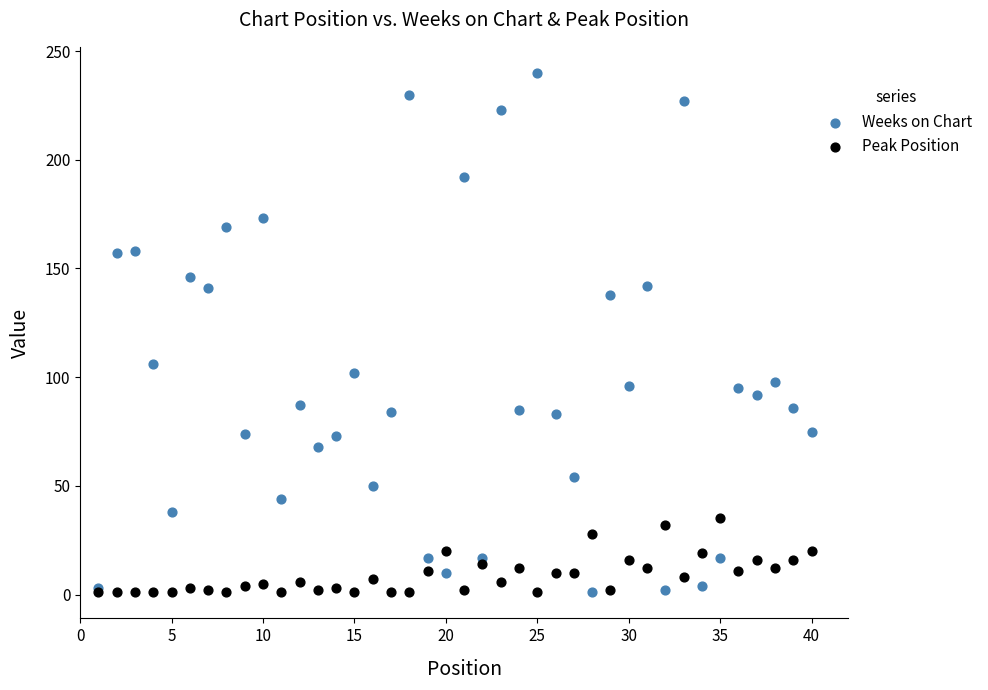

In the Weeks on Chart series, what Y value is closest to 120?

106